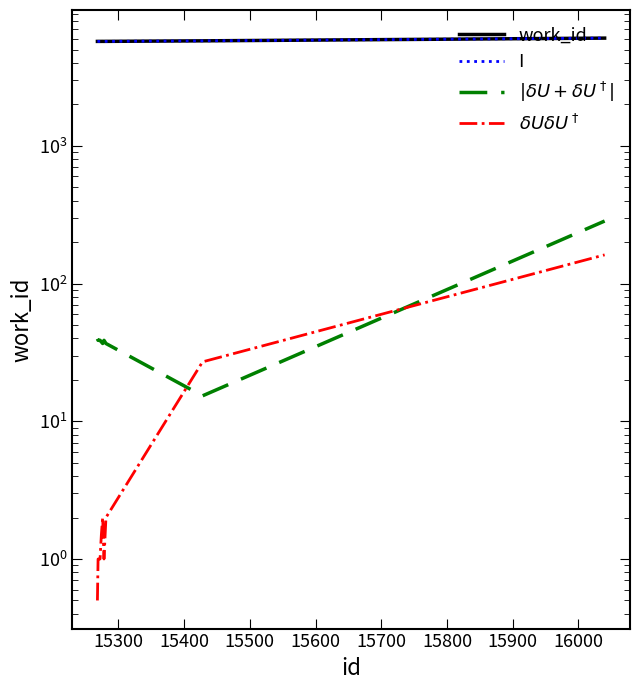

True or false: work_id and $|\delta U + \delta U^\dagger|$ intersect in this chart.

False